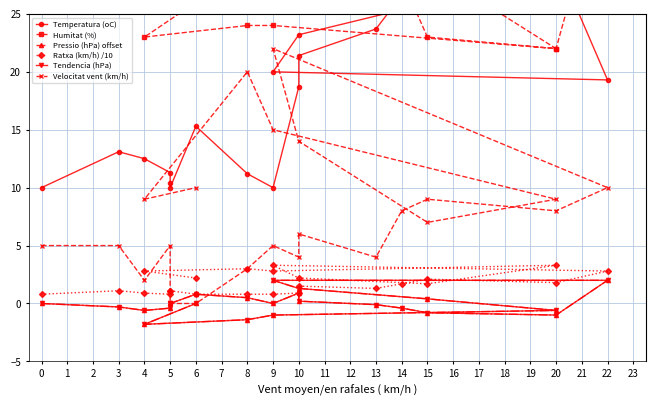

At which label is Humitat (%) closest to 45?

10